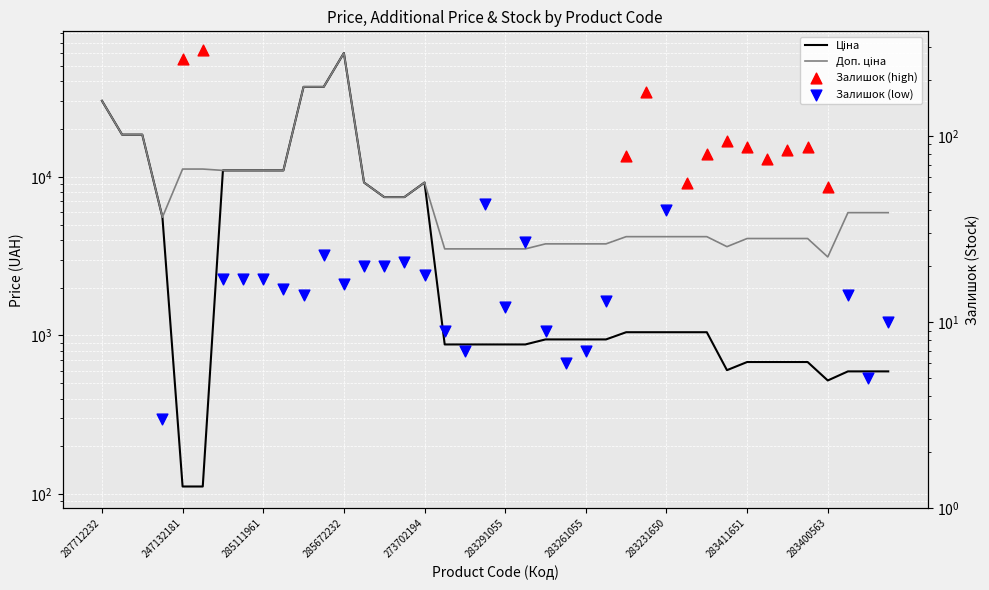

What is the total value across all series at 285672232?

120411.1